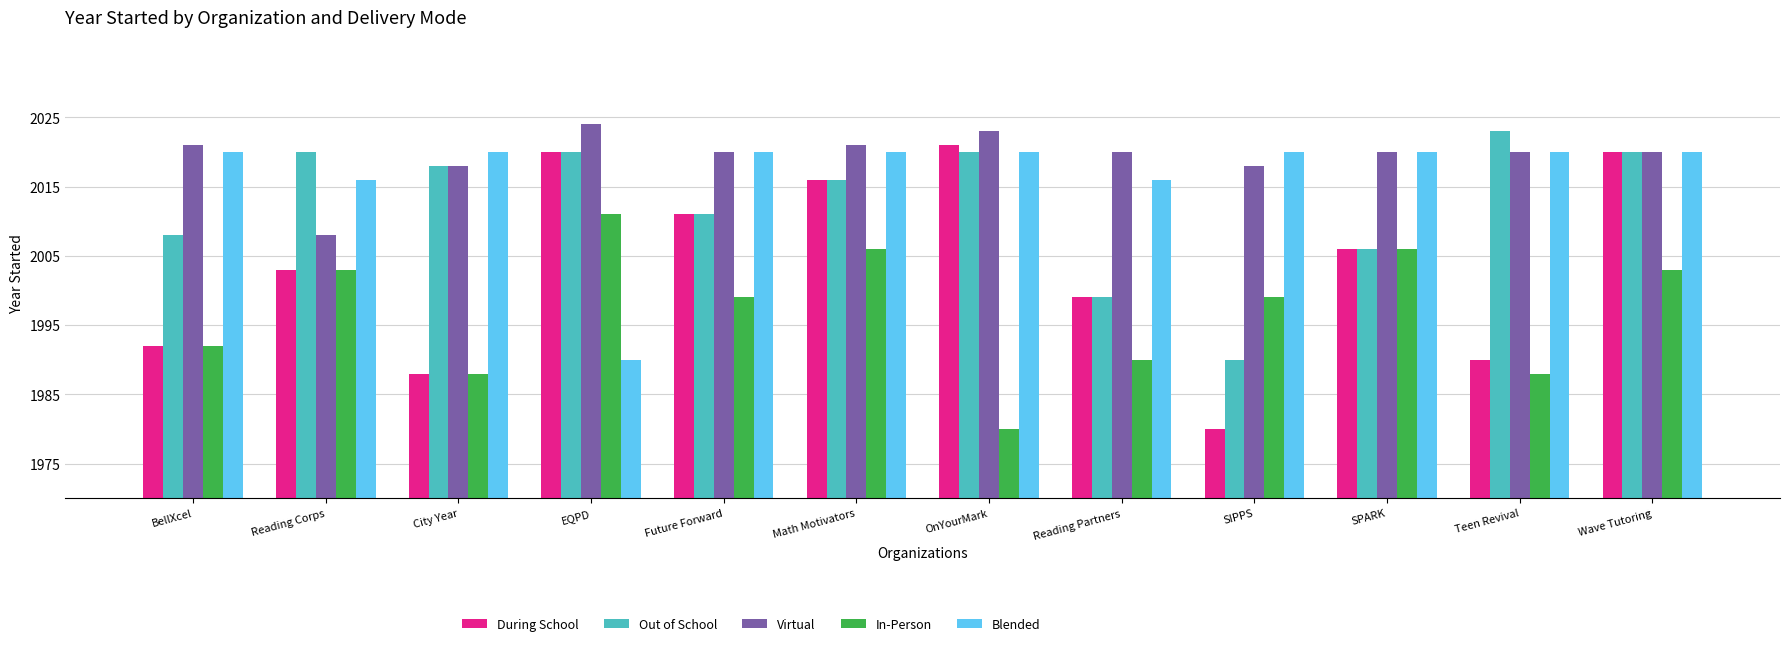

What is the label of the 7th bar from the right?

Math Motivators